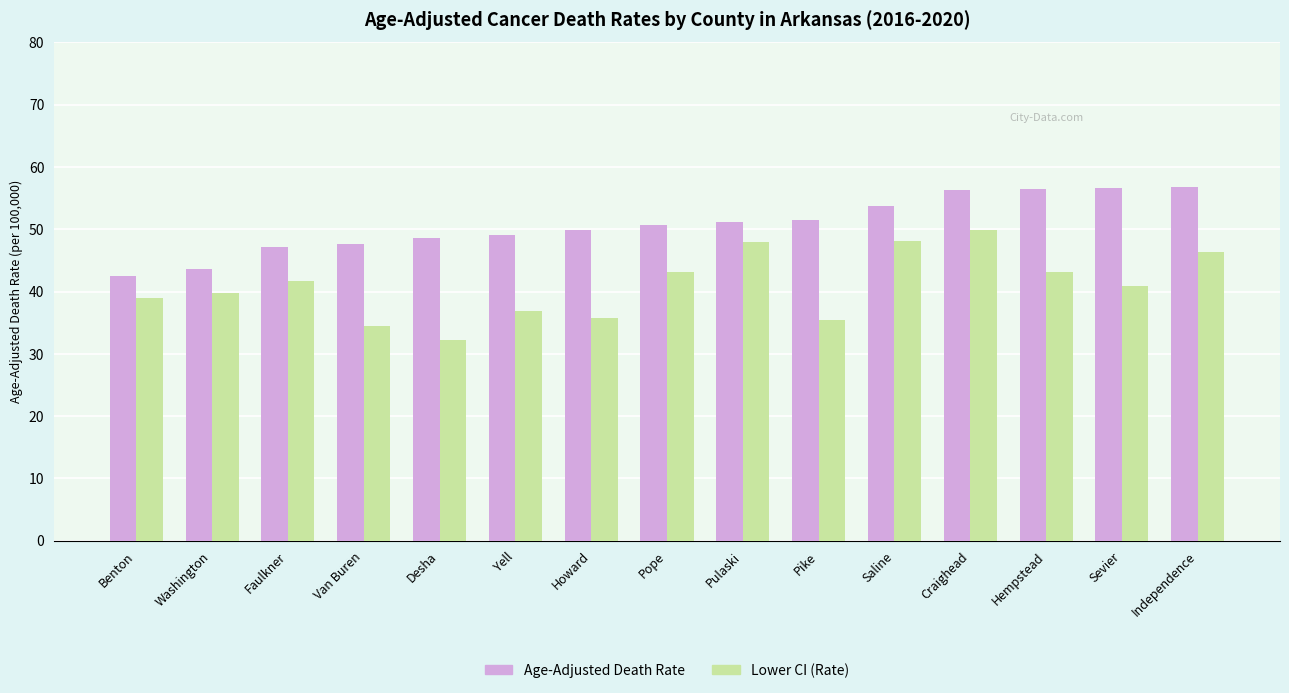

What is the total value across all series at Pulaski?

99.1